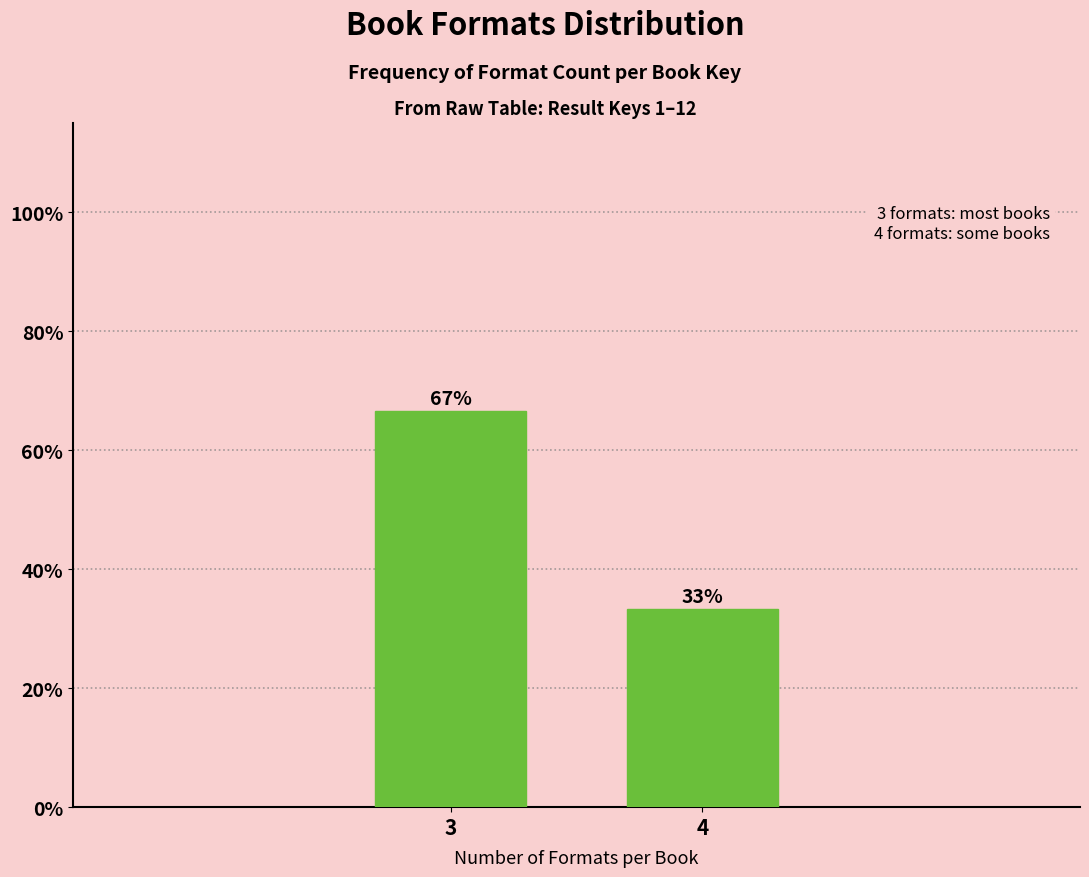

List the labels in order of value, largest first.

3, 4